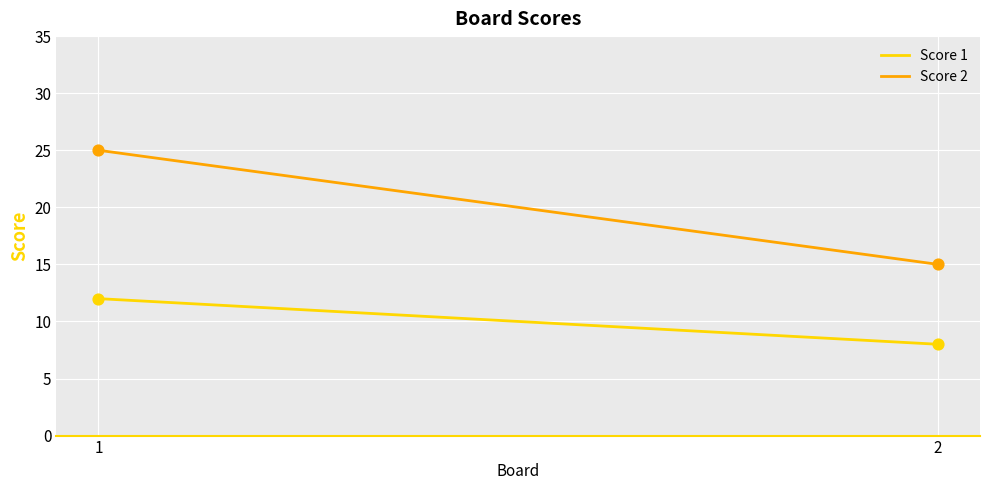

At how many categories does at least one series exceed 19?

1